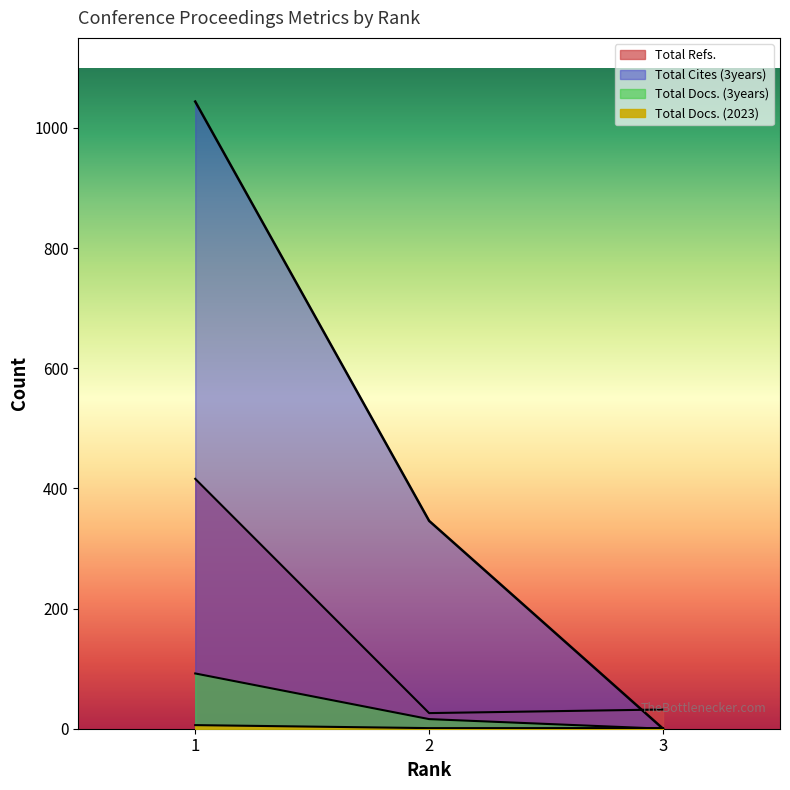

At 1, list the series in order from smallest to largest.

Total Docs. (2023), Total Docs. (3years), Total Refs., Total Cites (3years)